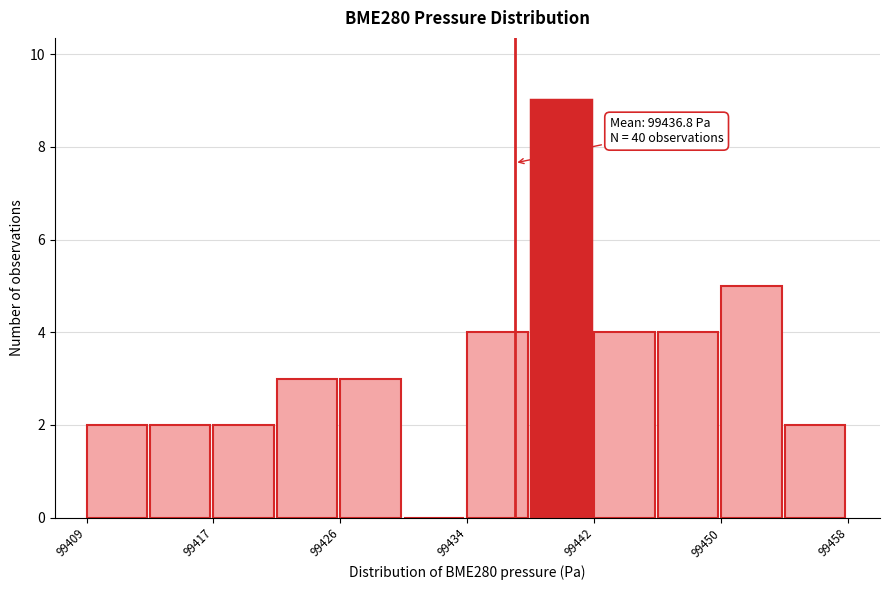

Over which range of the x-axis is the bar tallest?

99438 to 99442